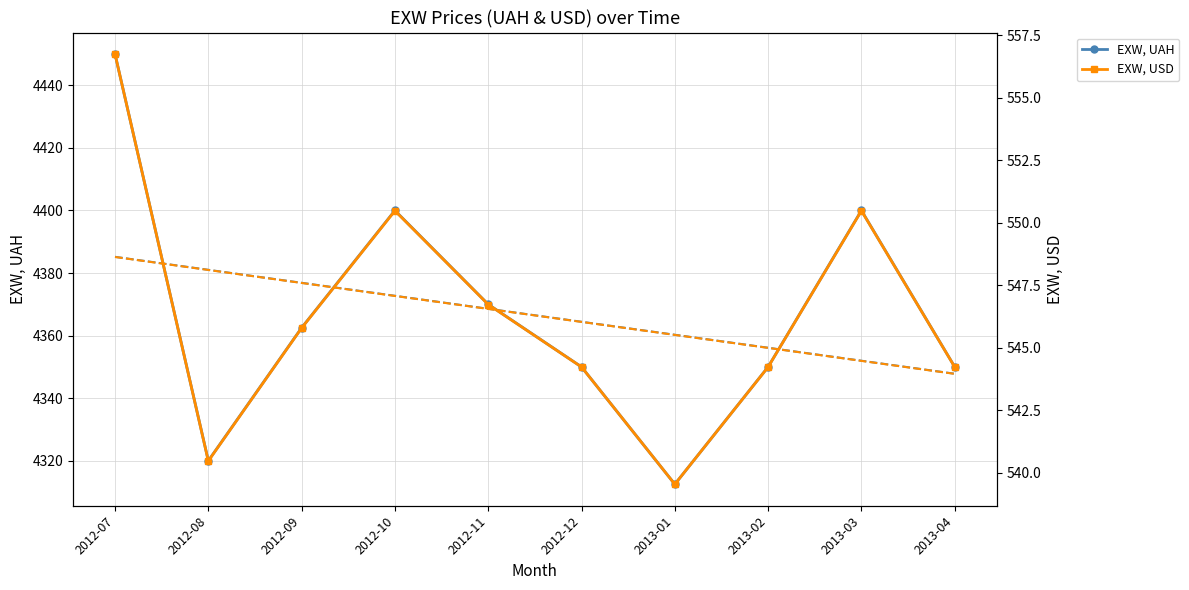

Is it true that EXW, UAH equals 4400.0 at 2013-03?

True